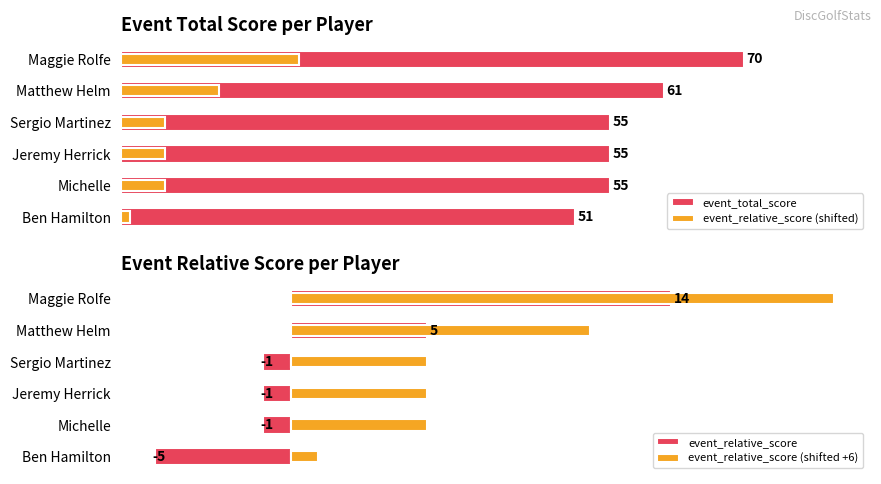

What is the highest value of the event_relative_score (shifted +6) series?

20